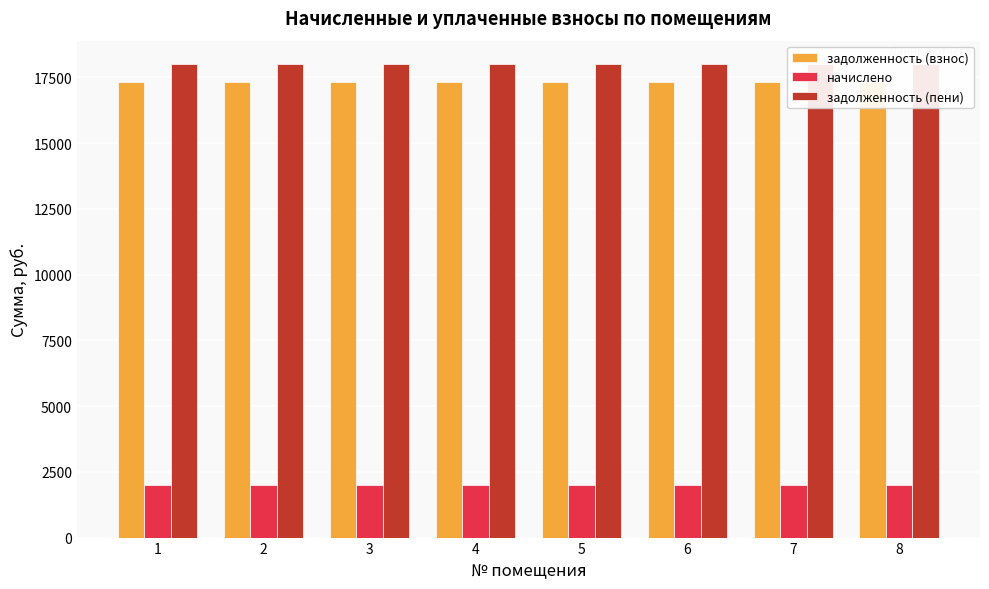

What is the value of the начислено bar at the 4th from the left?

1989.0